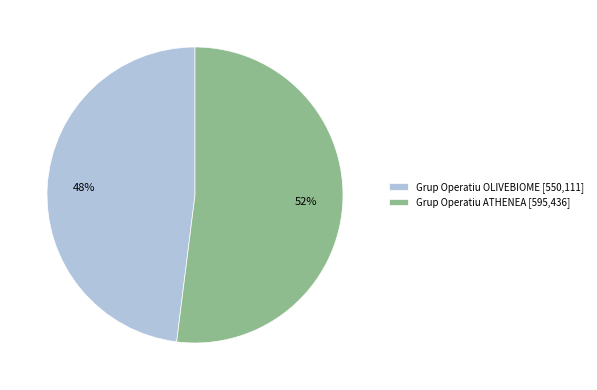

Combined, do Grup Operatiu ATHENEA [595,436] and Grup Operatiu OLIVEBIOME [550,111] account for over 50%?

Yes